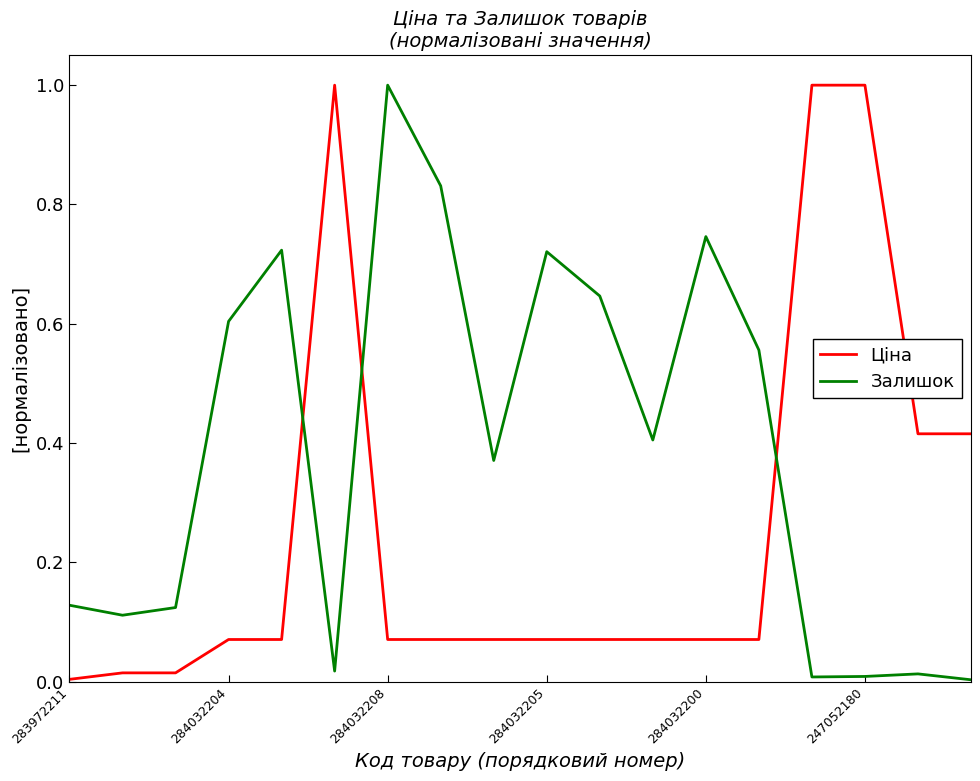

What is the greatest value displayed?

1.0